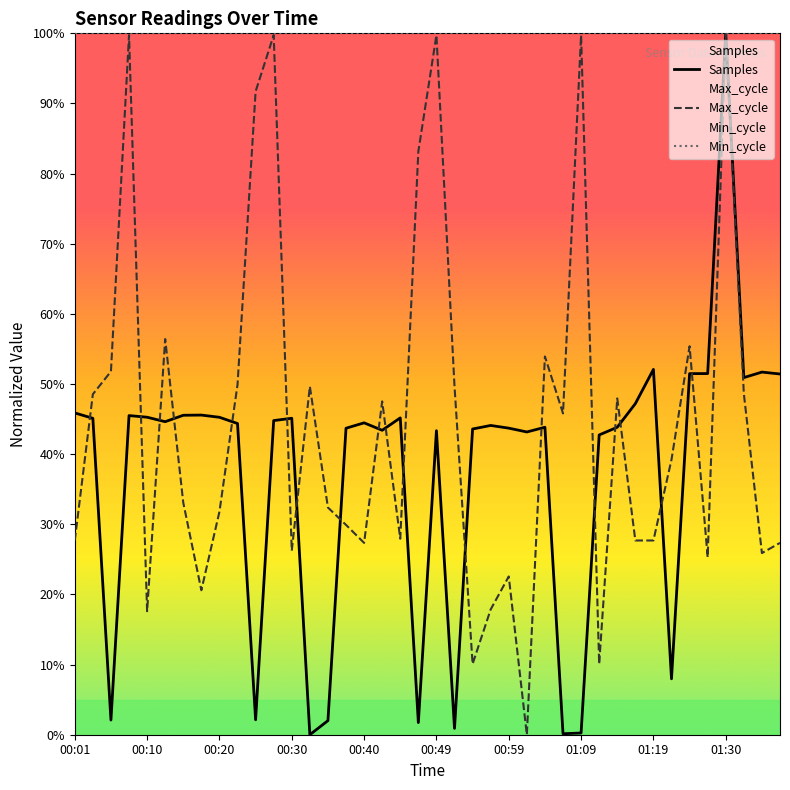

What position from the right is 00:05?

38